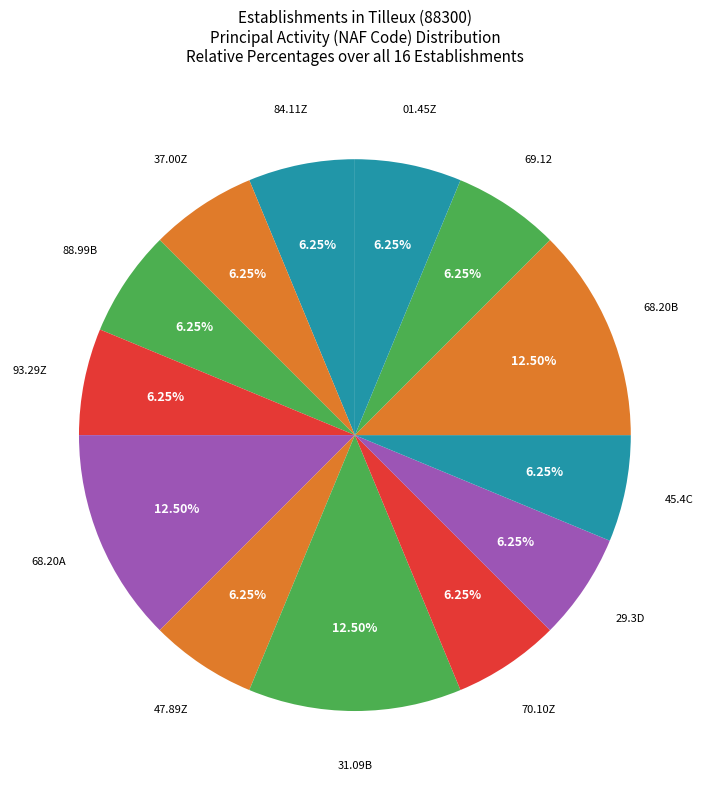

How many slices are in this pie chart?

13